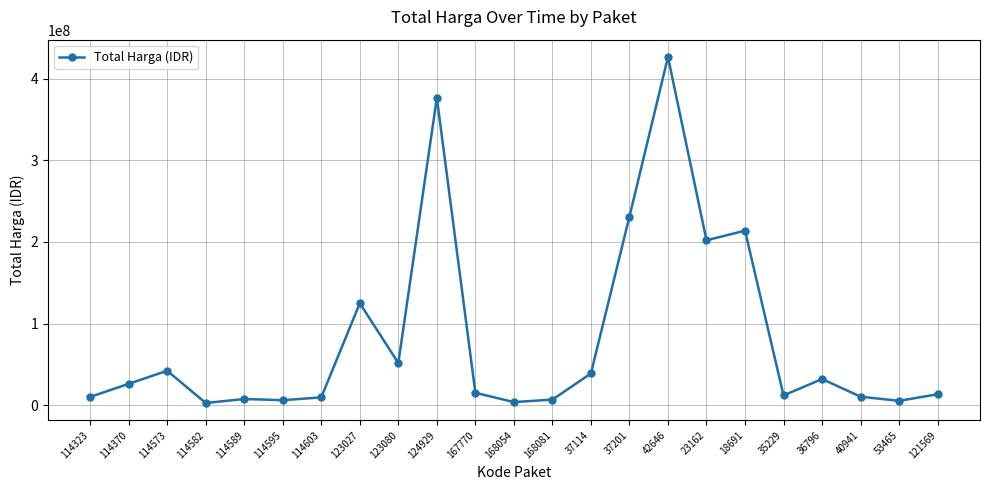

True or false: the data has more than 2 interior local peaks.

True